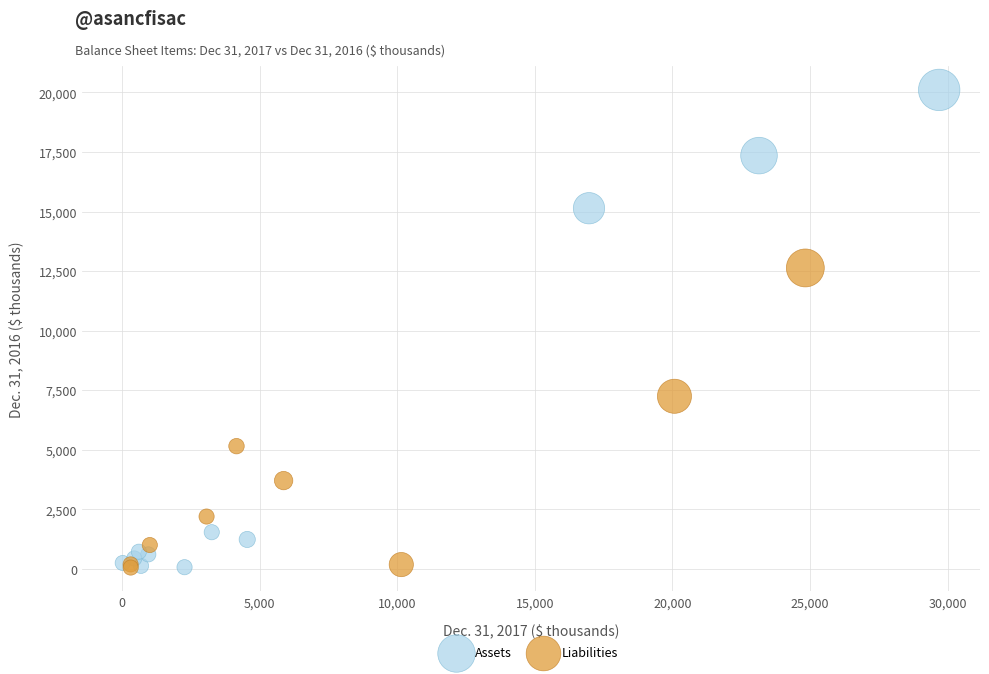

Which series reaches the maximum Y coordinate?

Assets